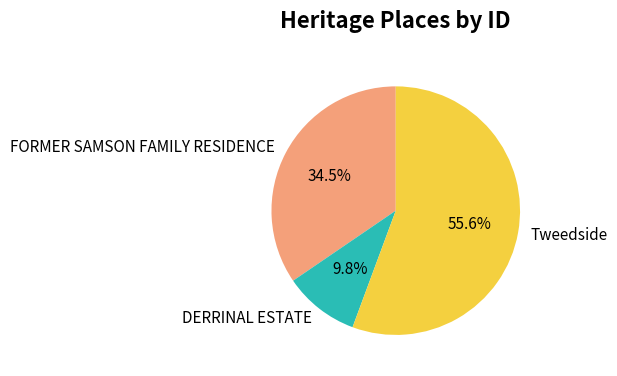

What percentage is the DERRINAL ESTATE slice, to the nearest percent?

10%